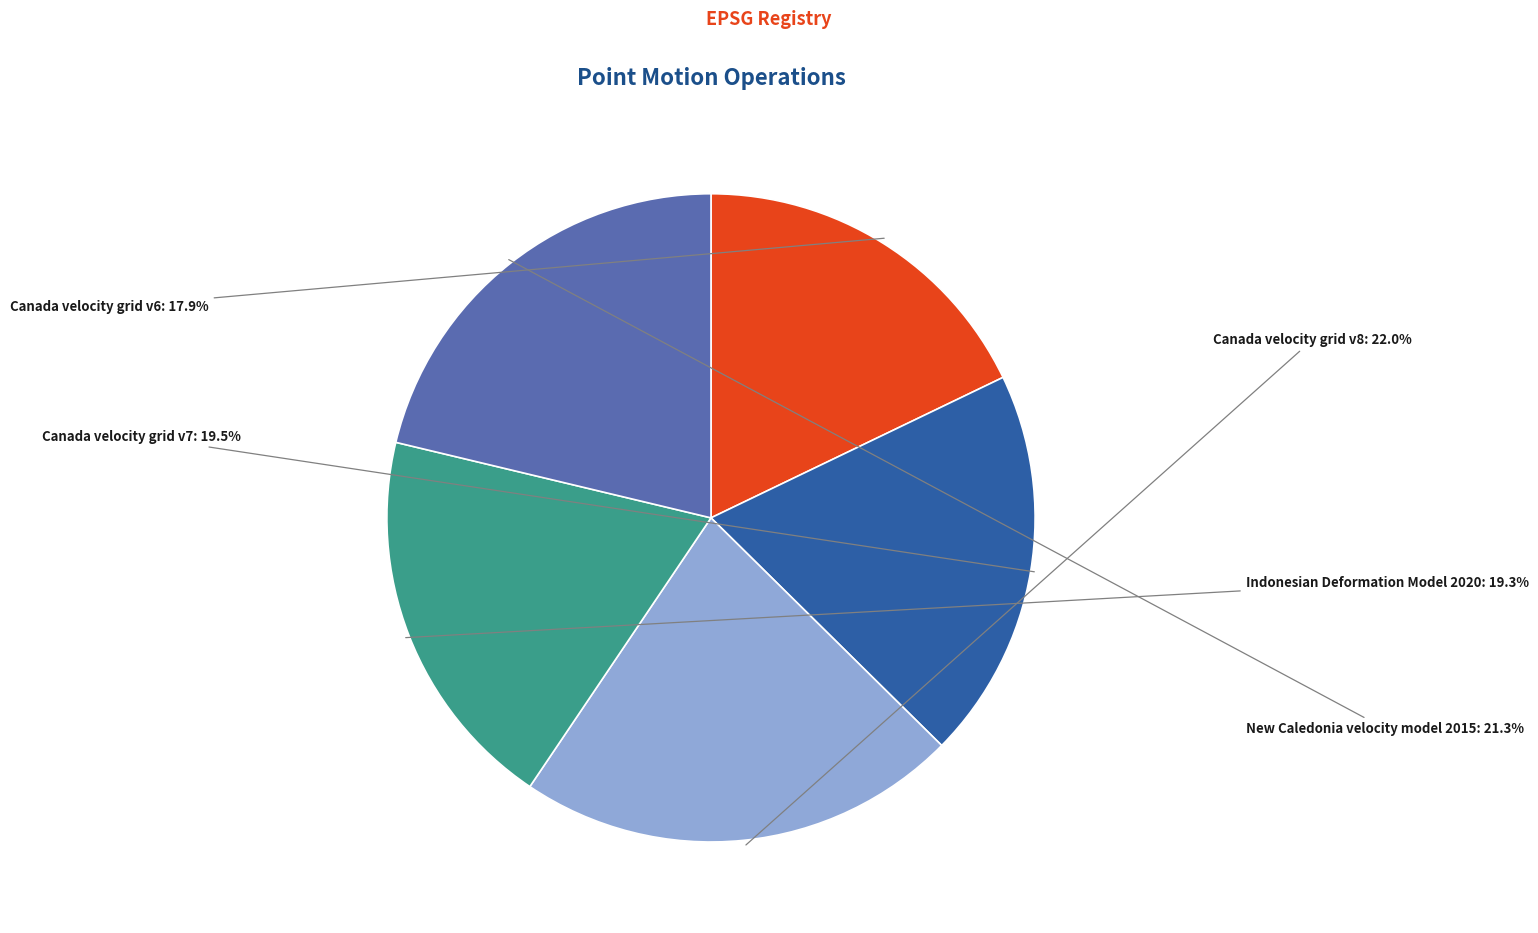

Is there a majority slice in this chart?

No